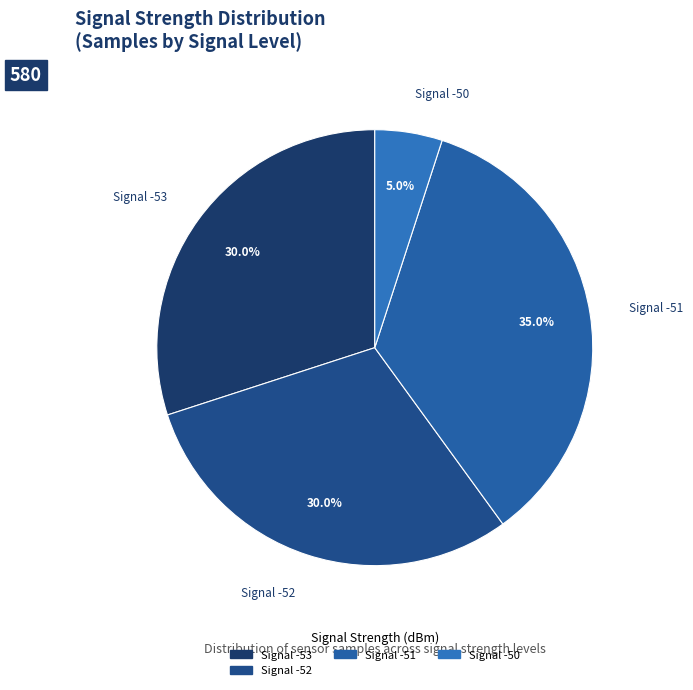

Which category has the smallest portion of the pie?

Signal -50